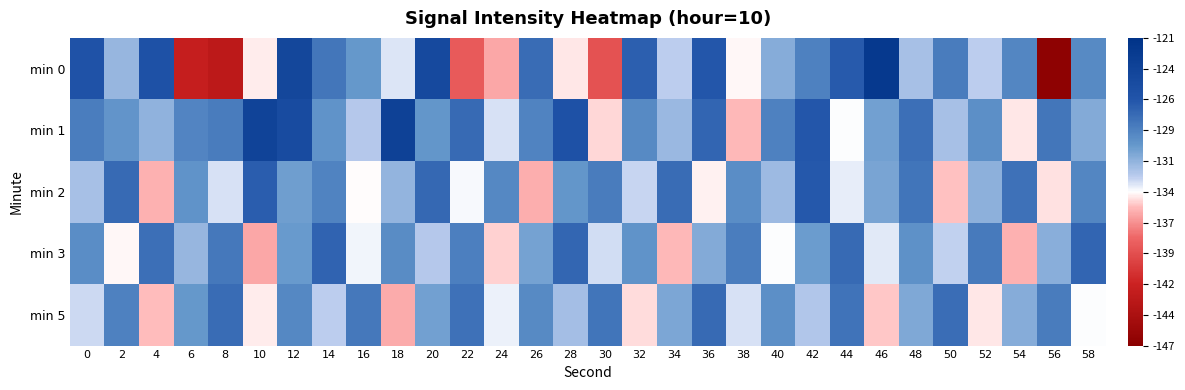

Which series has the largest range (max minus min)?

min 0